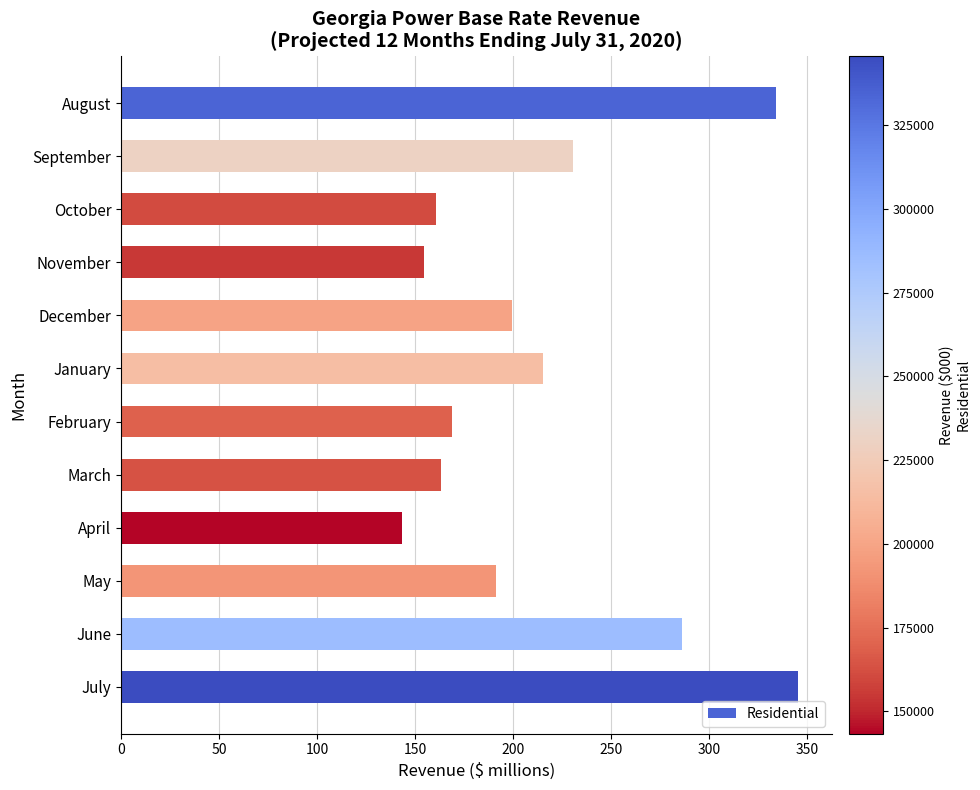

Does the chart contain any negative values?

No